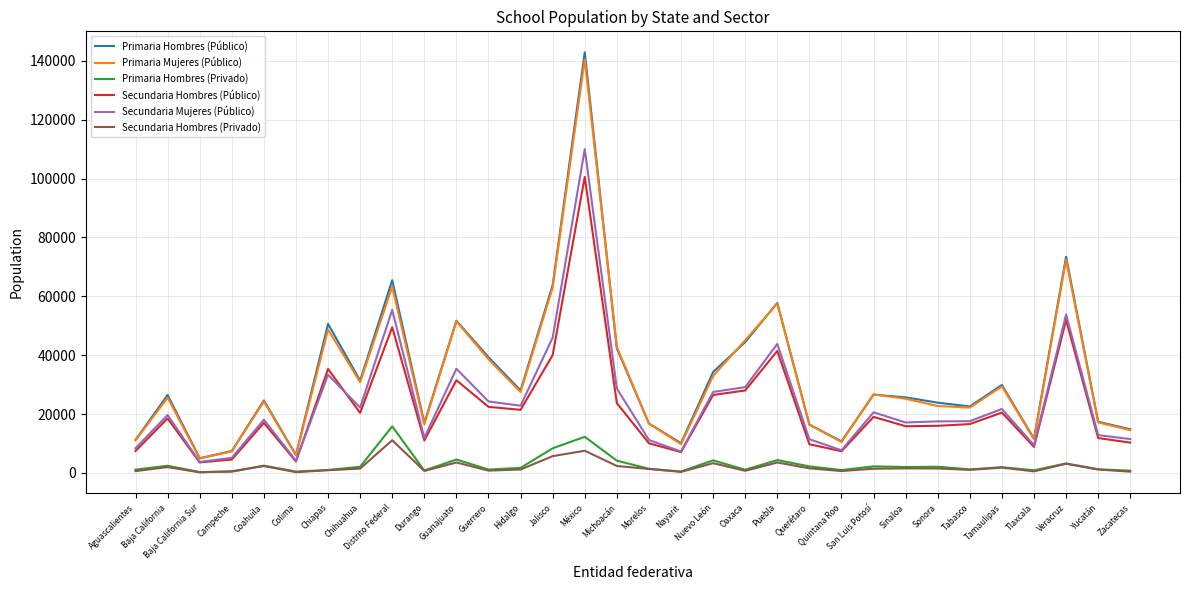

What is the greatest value displayed?

142846